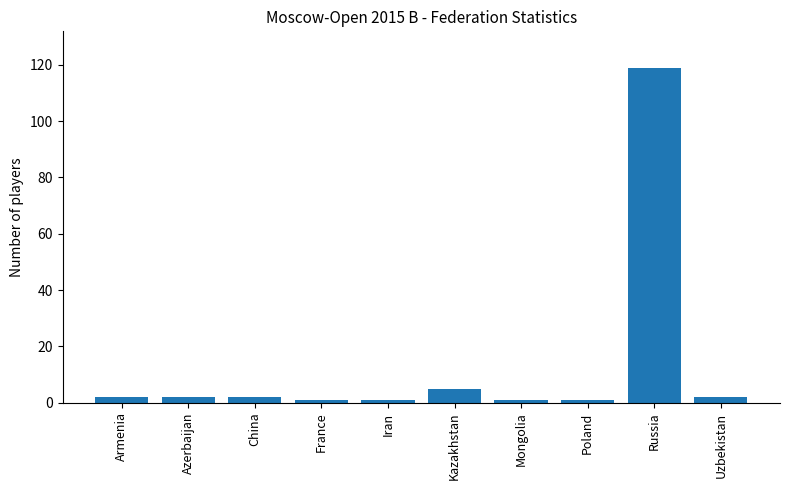

Reading left to right, what are all the values shown in this chart?

2	2	2	1	1	5	1	1	119	2